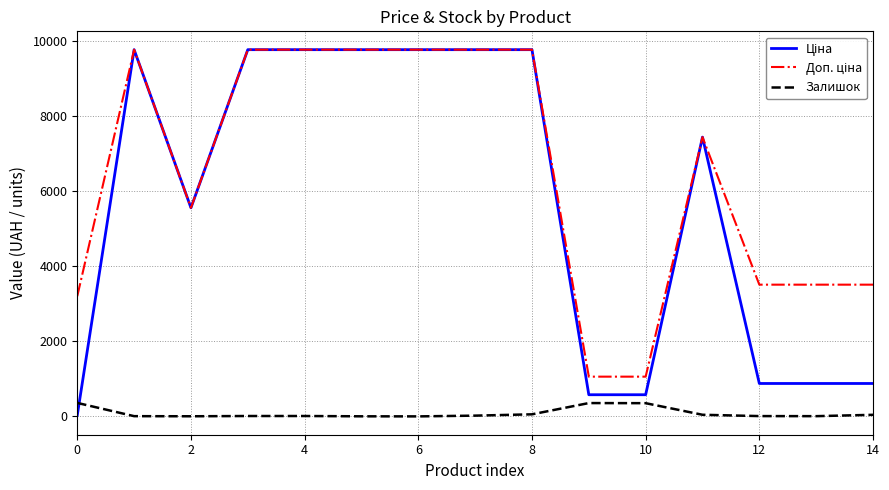

What is the greatest value displayed?

9775.5